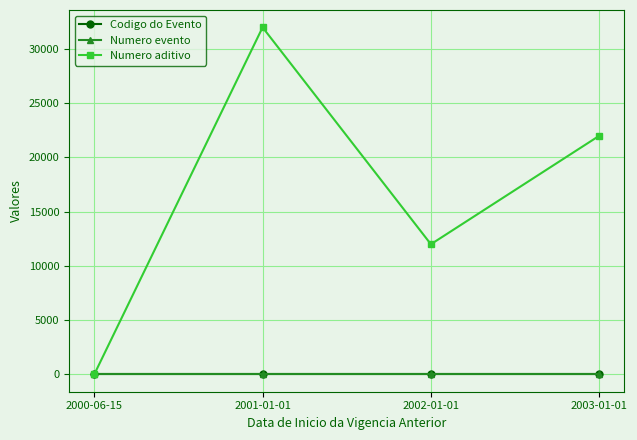

What is the label of the 2nd point from the right?

2002-01-01